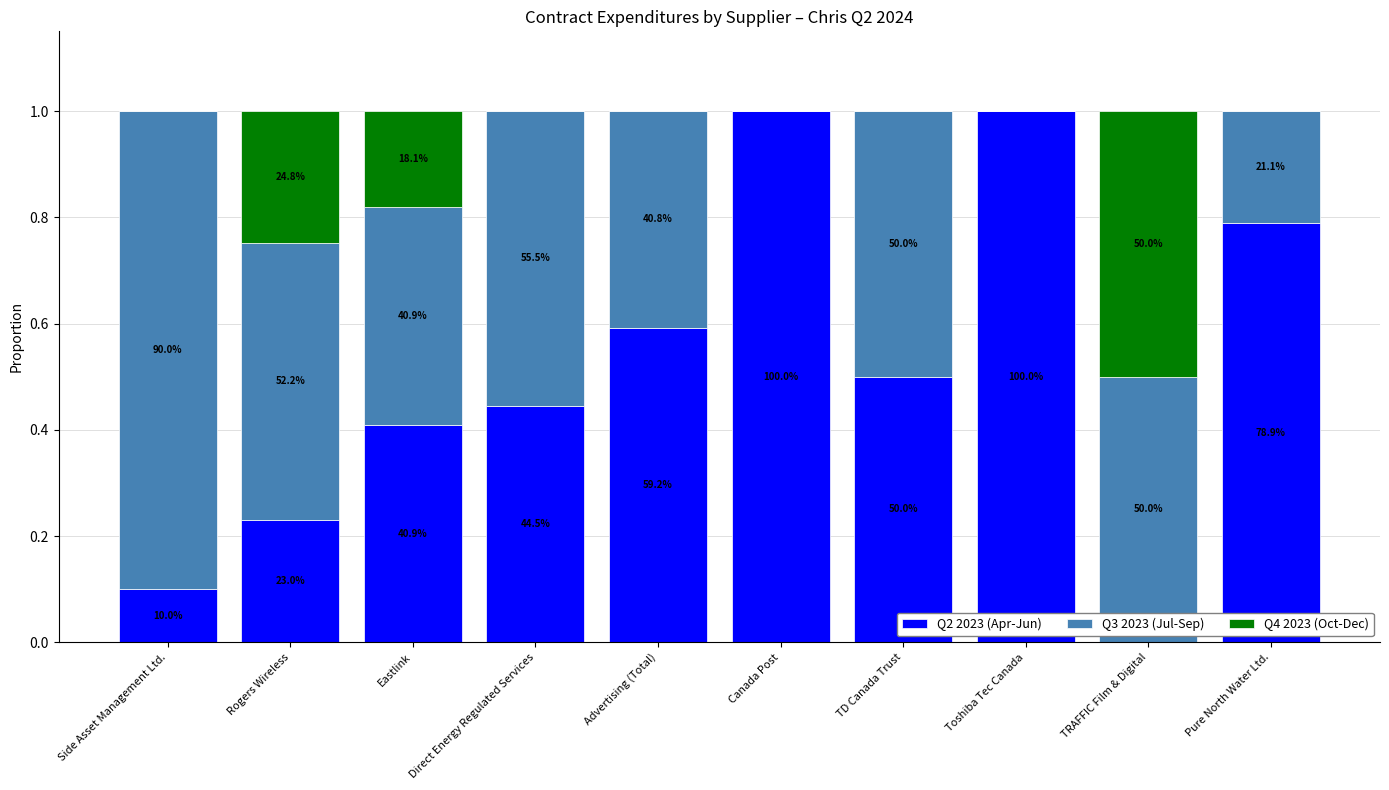

Does the chart contain stacked bars?

Yes